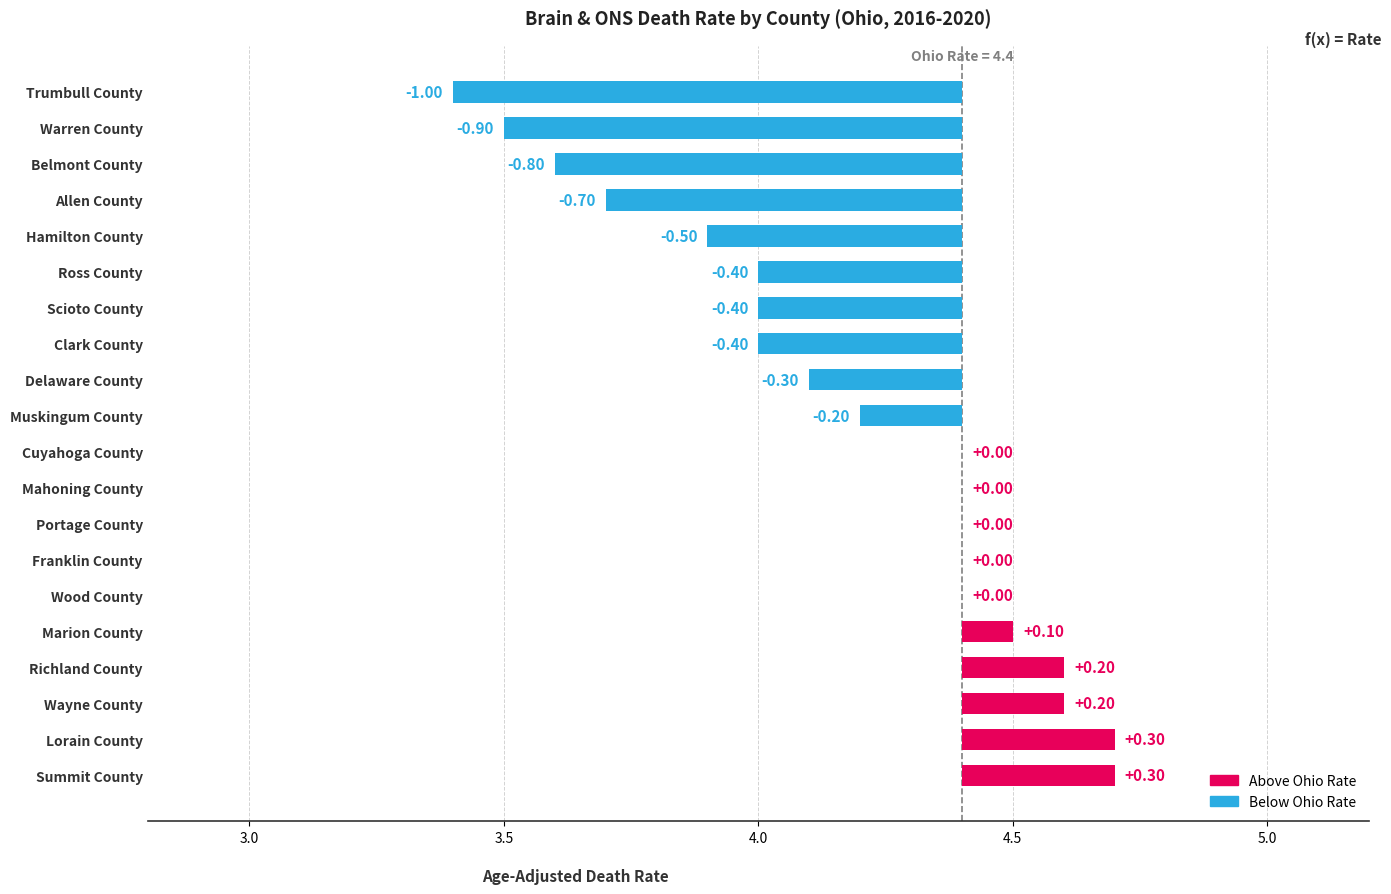

Reading left to right, list all the values displayed in this chart.

-1.0	-0.9	-0.8	-0.7	-0.5	-0.4	-0.4	-0.4	-0.3	-0.2	0.0	0.0	0.0	0.0	0.0	0.1	0.2	0.2	0.3	0.3